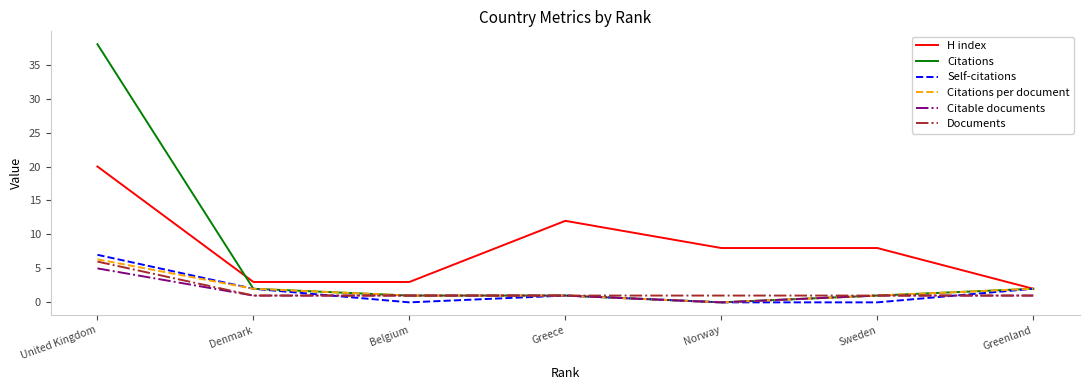

What is the total value across all series at Greenland?

10.0